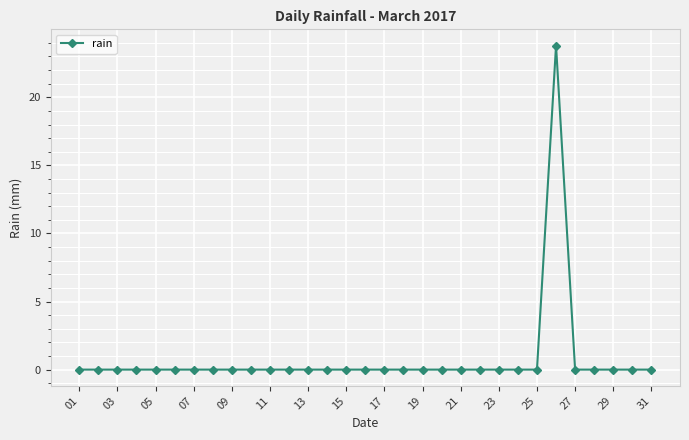

What is the maximum value shown in the chart?

23.8